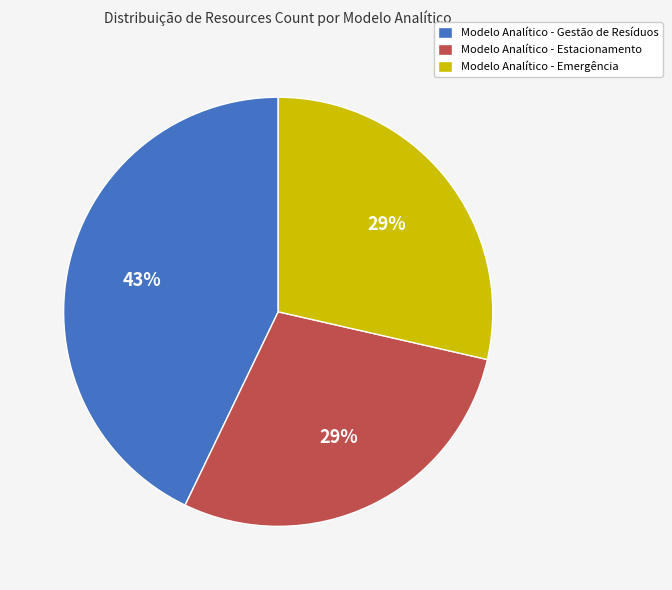

True or false: Modelo Analítico - Gestão de Resíduos accounts for 43% of the total.

True